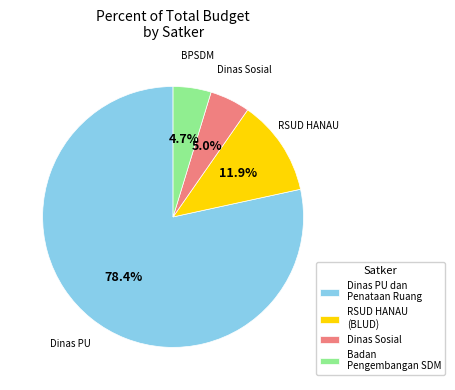

Count the number of slices in the pie.

4